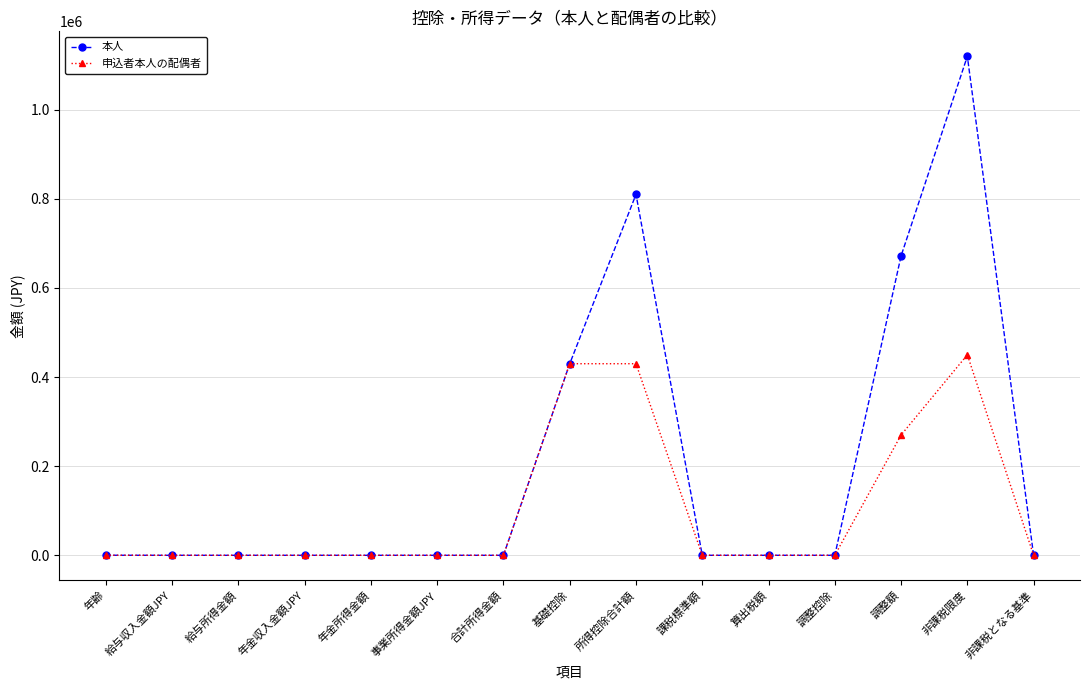

Where is 申込者本人の配偶者 nearest to the value 225000?

調整額